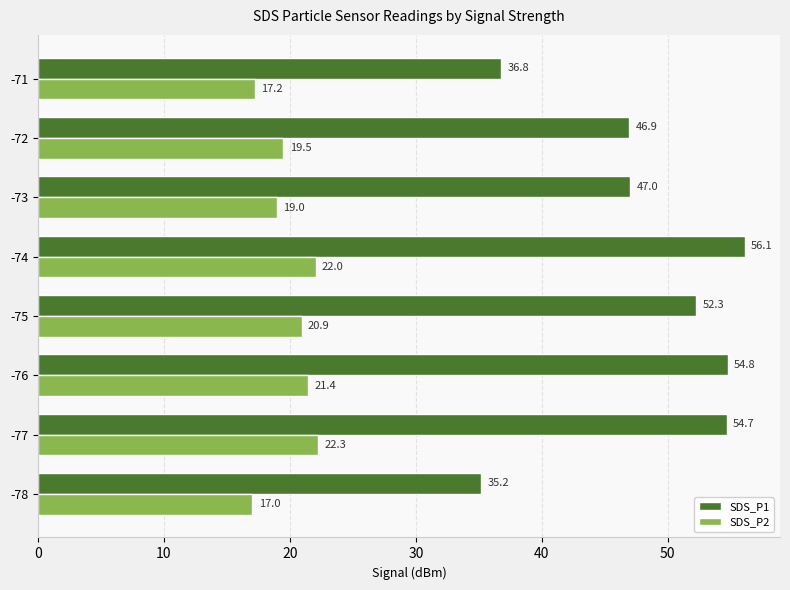

How many data points does each series have?

8